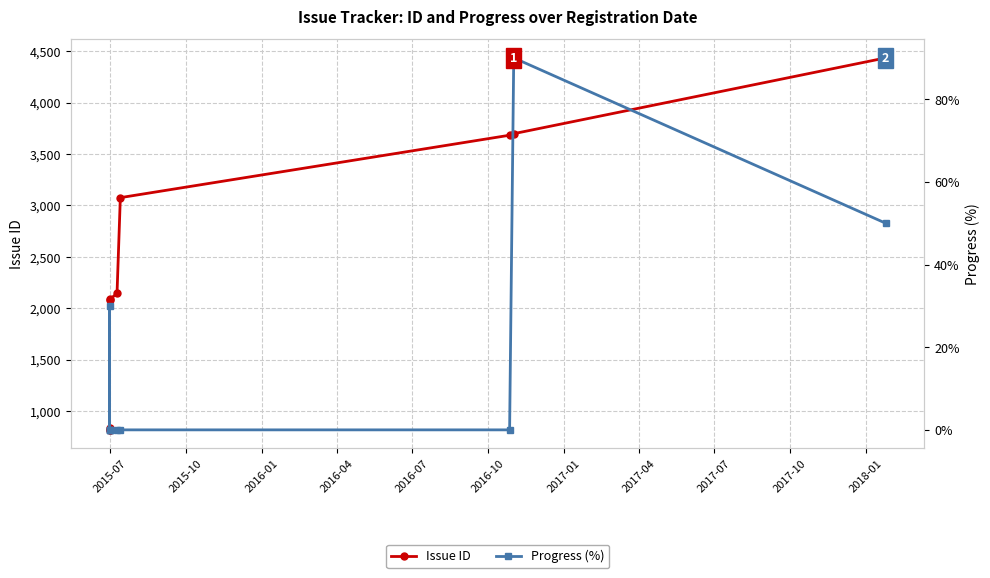

True or false: Issue ID has more than 0 points higher than both neighbors.

True